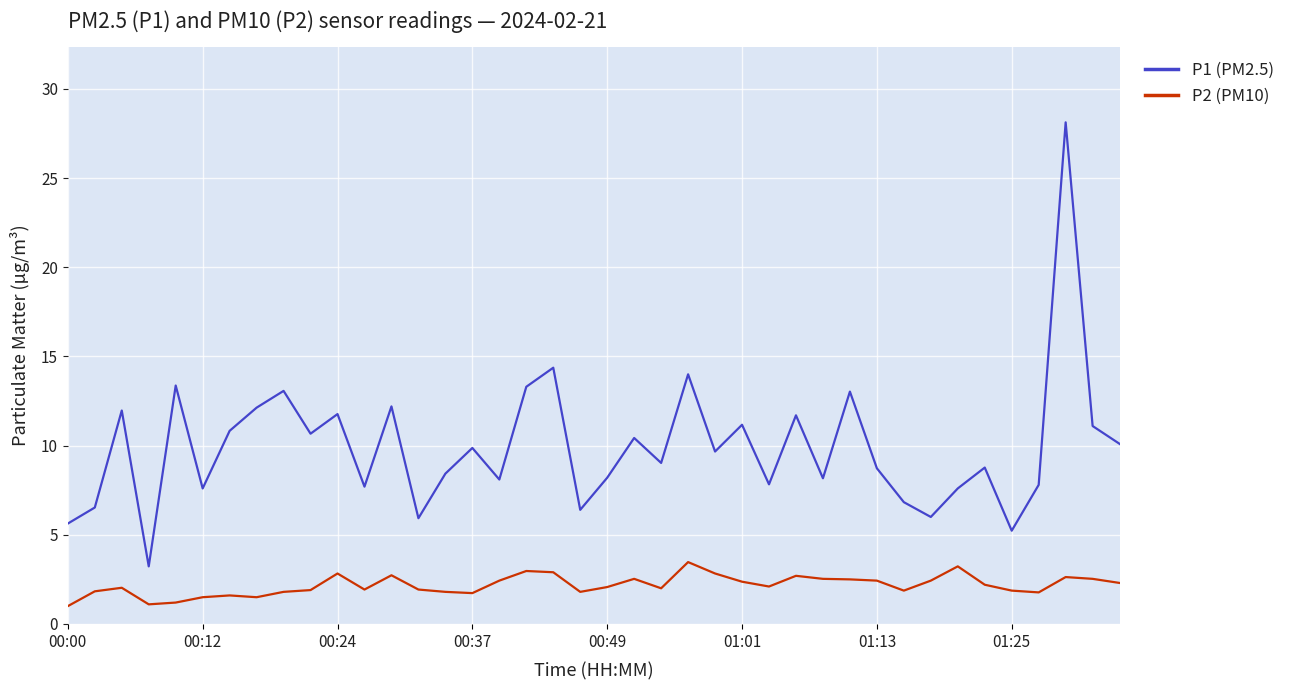

True or false: P2 (PM10) and P1 (PM2.5) intersect in this chart.

False